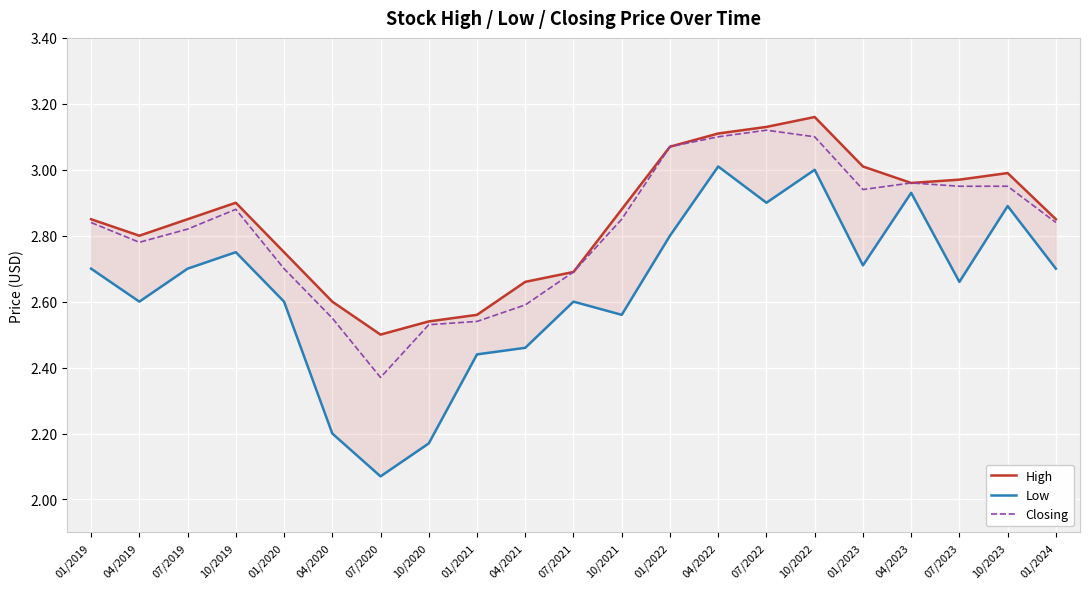

How many lines are shown in the chart?

3